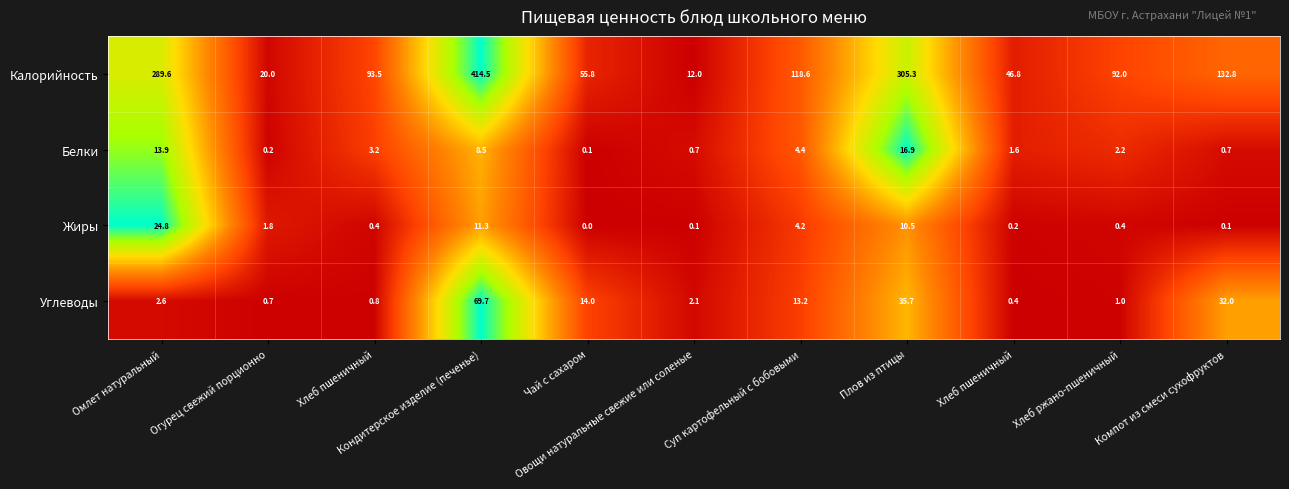

How many categories are shown in the chart?

11